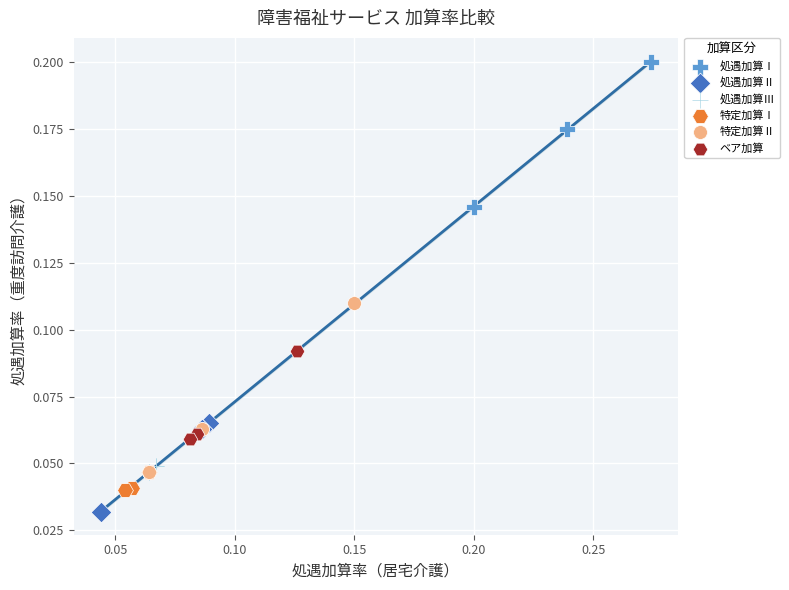

Which series contains the highest Y value?

処遇加算Ⅰ